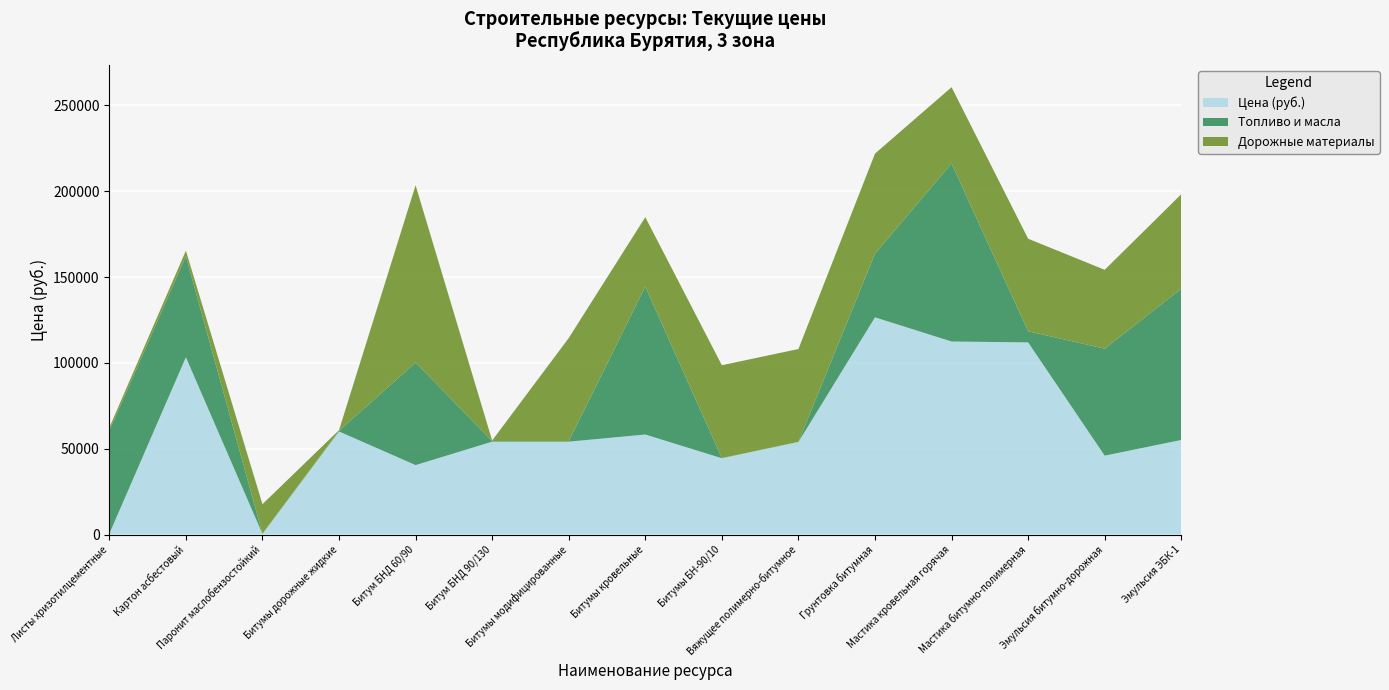

Reading left to right, list all the values displayed in this chart.

Цена (руб.): 402.0	103264.6	323.5	60031.9	40440.0	54087.0	54087.0	58253.6	44438.3	53913.7	126524.1	112435.3	111924.0	45944.1	55078.8
Топливо и масла: 60089.5	58919.5	200.2	377.6	59770.7	346.7	335.7	86179.1	113.4	59.7	37134.8	103735.6	6490.6	62325.9	88109.9
Дорожные материалы: 1742.0	3173.9	17155.9	402.0	103264.6	323.5	60031.9	40440.0	54087.0	54087.0	58253.6	44438.3	53913.7	45944.1	55078.8